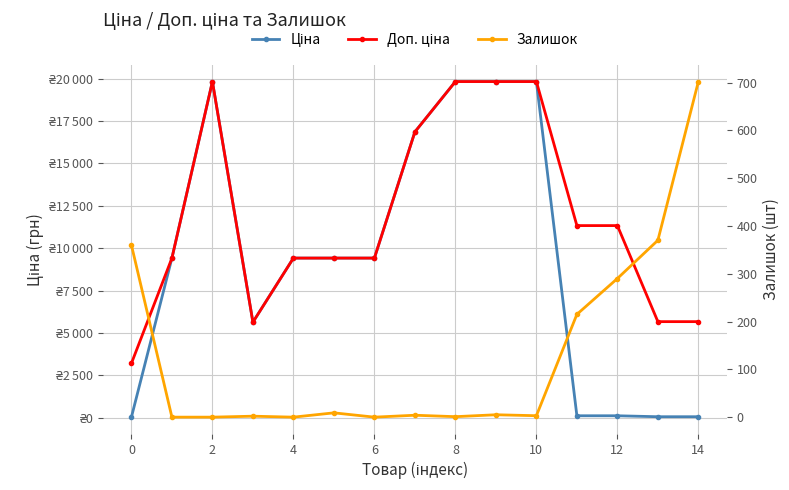

What is the difference between the maximum and minimum values in the Ціна series?

19799.0